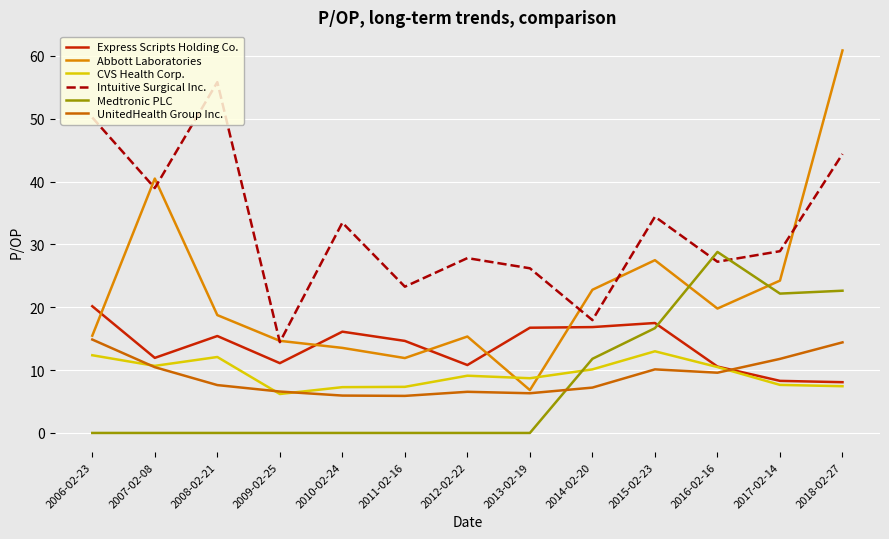

Between 2010-02-24 and 2016-02-16, which series saw the biggest shift?

Medtronic PLC